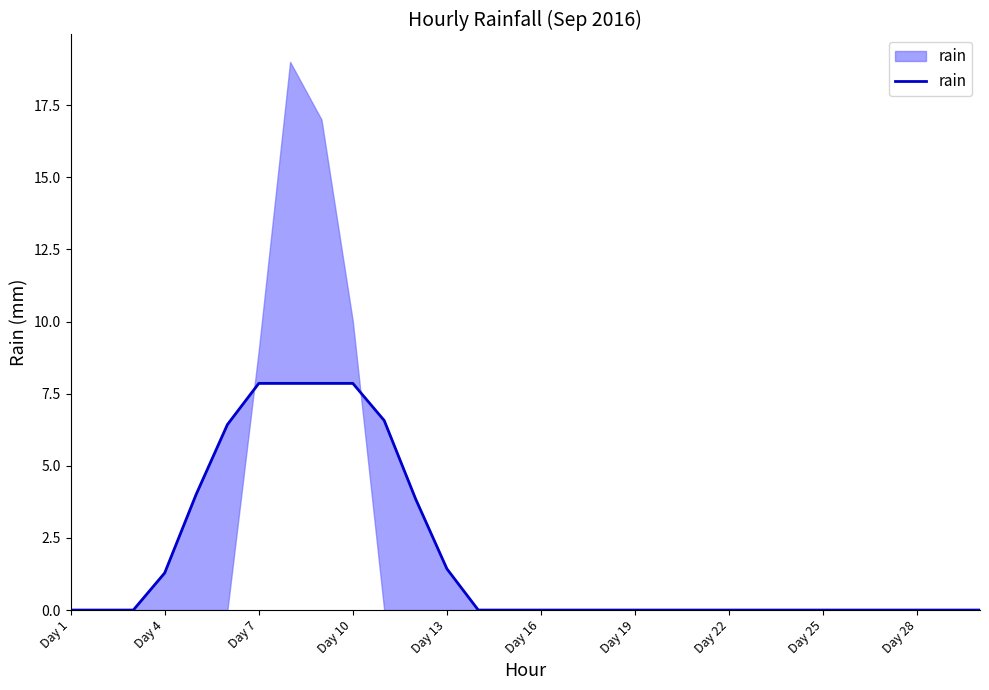

How many data points are above 0?

10